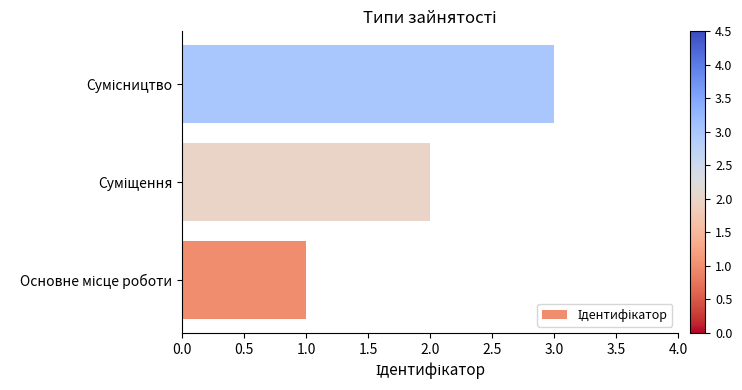

What is the greatest value displayed?

3